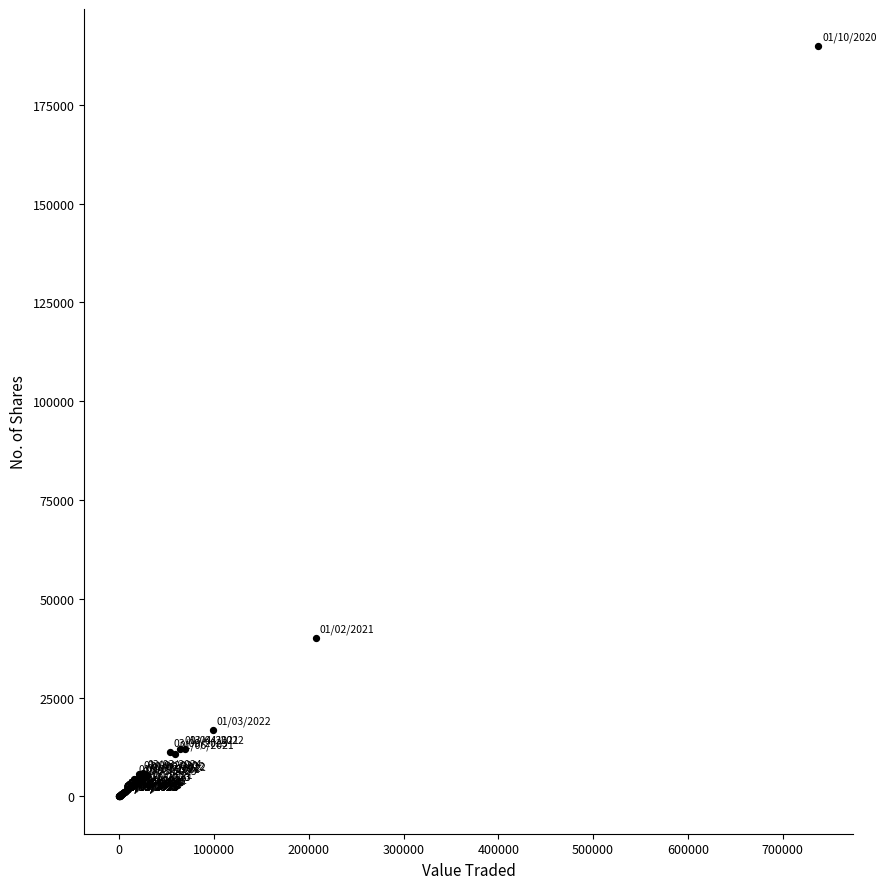

What Y value in the scatter plot is closest to 94882?

40000